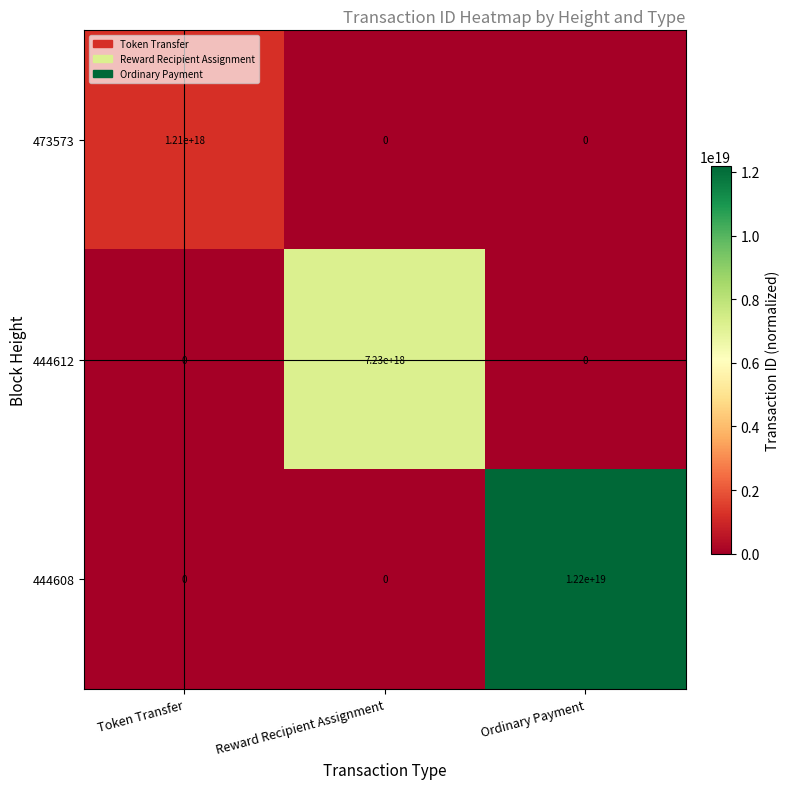

How many categories are shown in the chart?

3